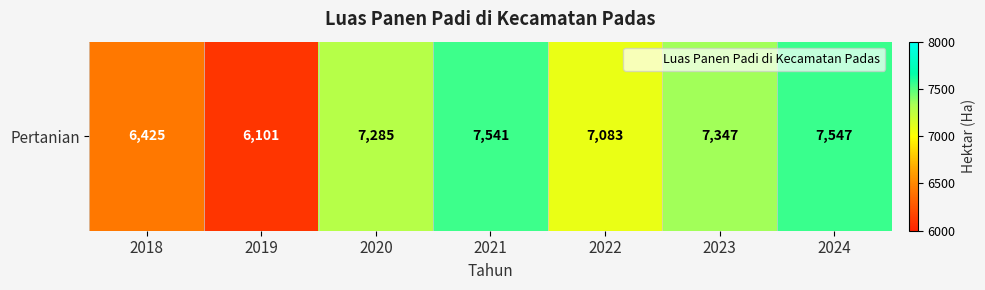

What is the difference between the second highest and second lowest values?

1116